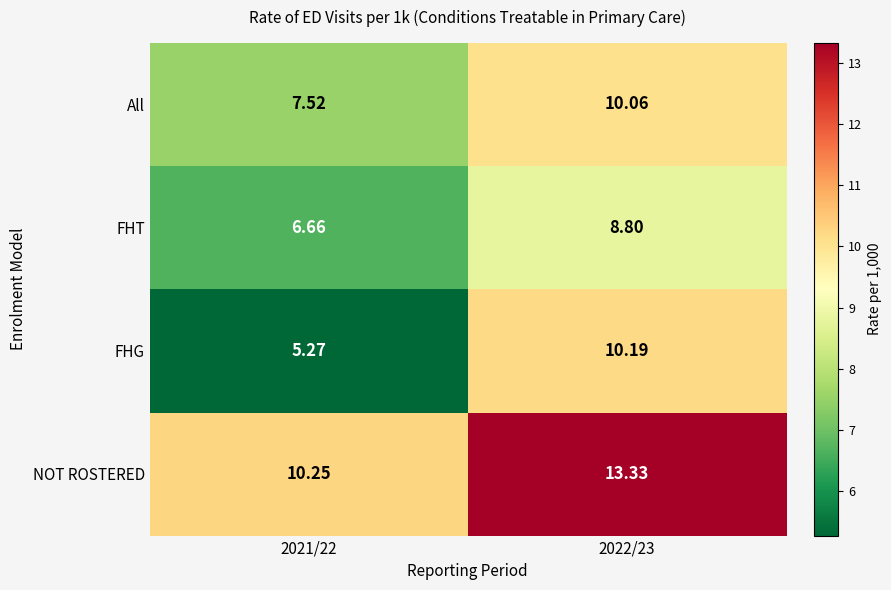

Which series has the largest range (max minus min)?

FHG